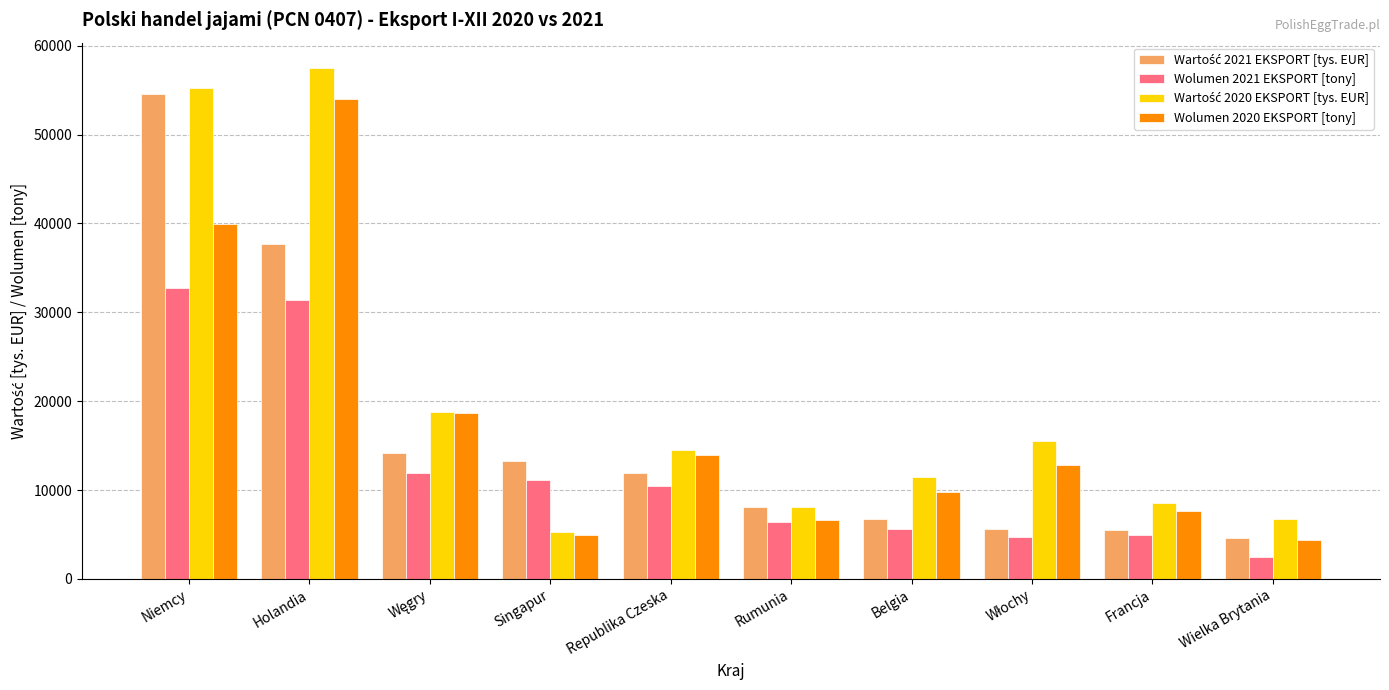

Is it true that Wolumen 2020 EKSPORT [tony] equals 7692.5 at Francja?

True